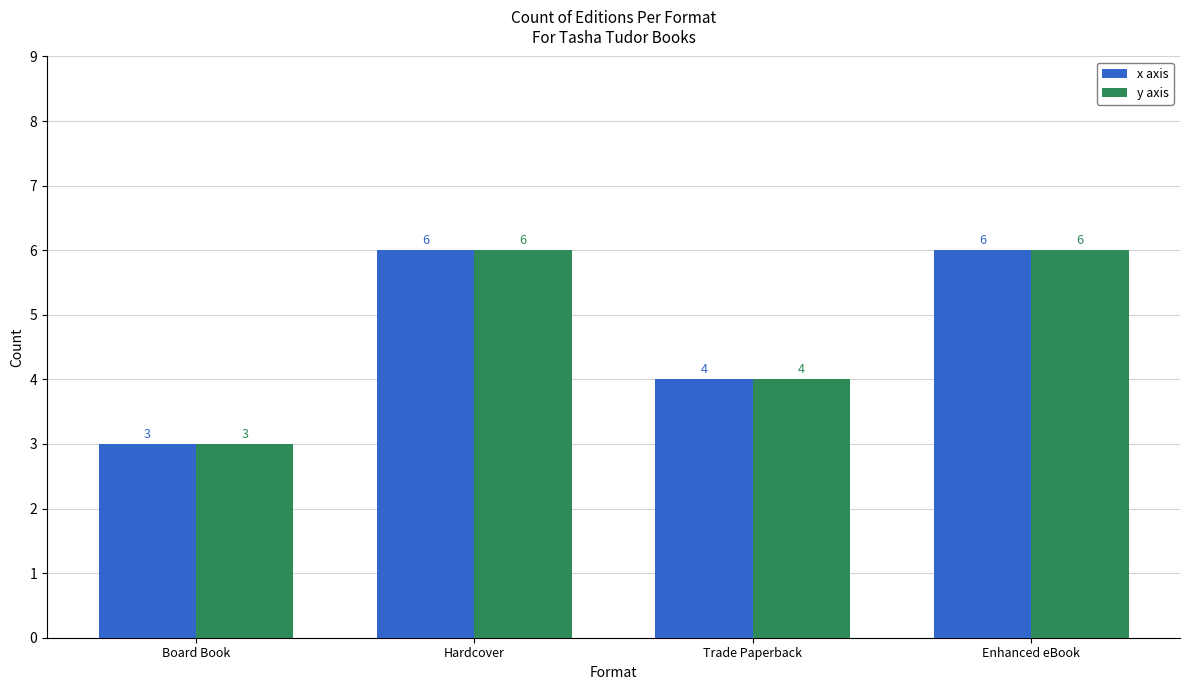

Does the chart contain any negative values?

No